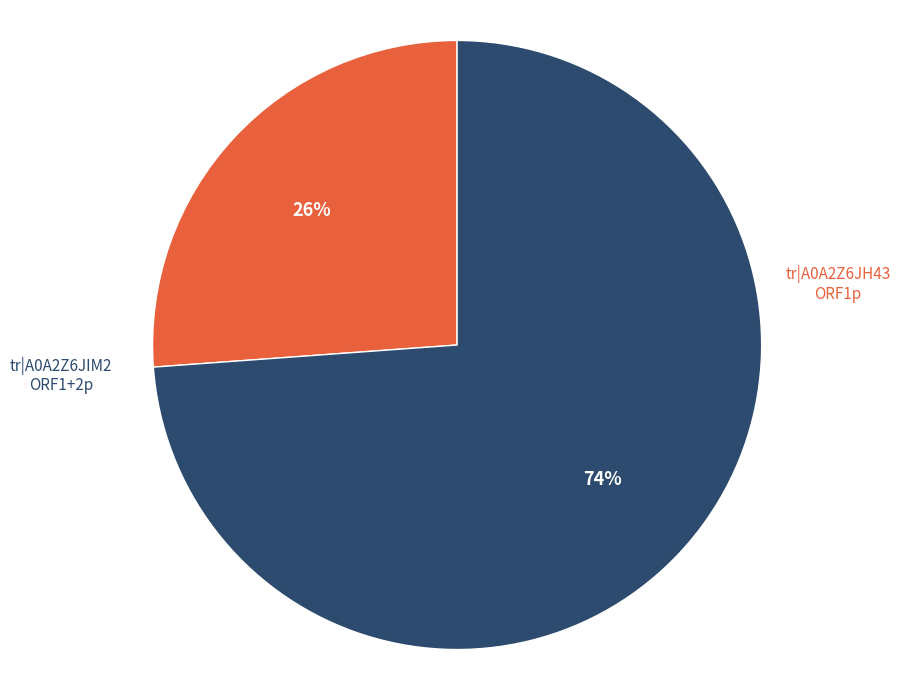

Is there a majority slice in this chart?

Yes